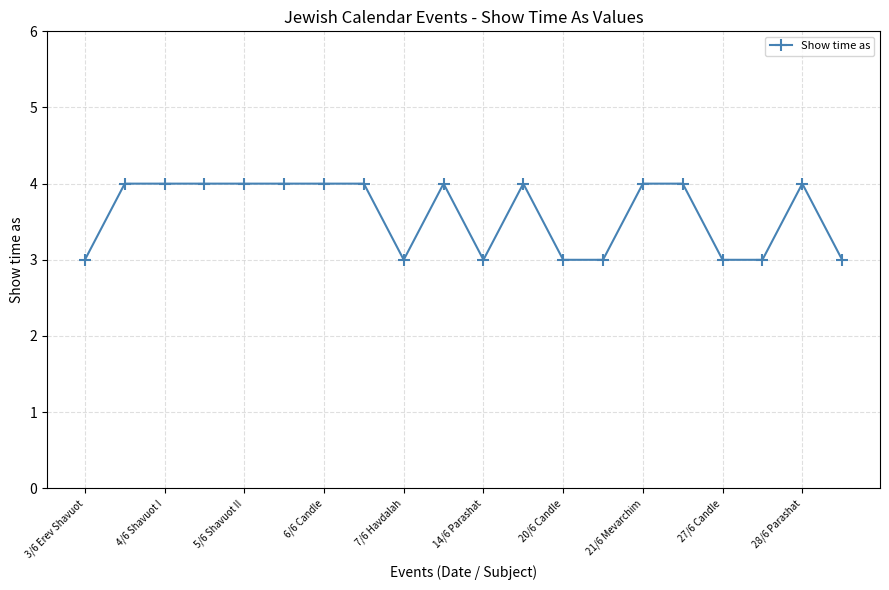

True or false: there are more than 0 points higher than both neighbors.

True